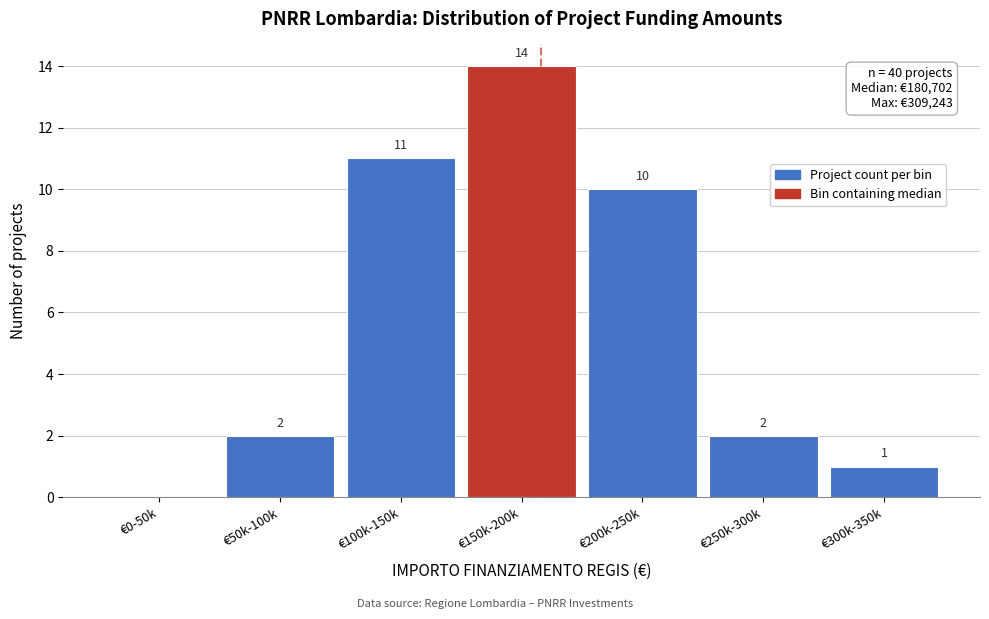

Reading left to right, transcribe all the data shown in this chart.

€0-50k=0	€50k-100k=2	€100k-150k=11	€150k-200k=14	€200k-250k=10	€250k-300k=2	€300k-350k=1